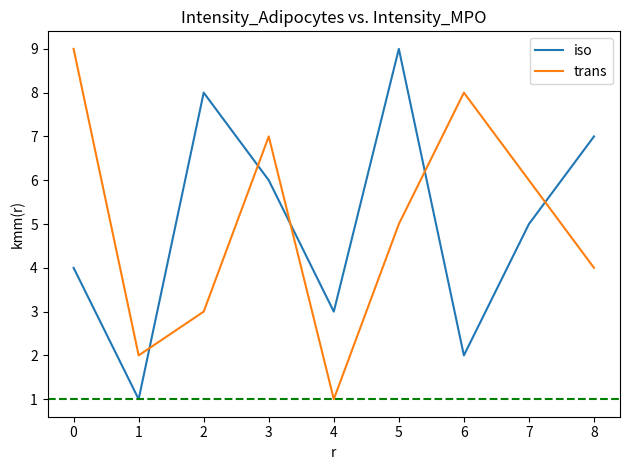

At which category does iso reach its first local peak?

2